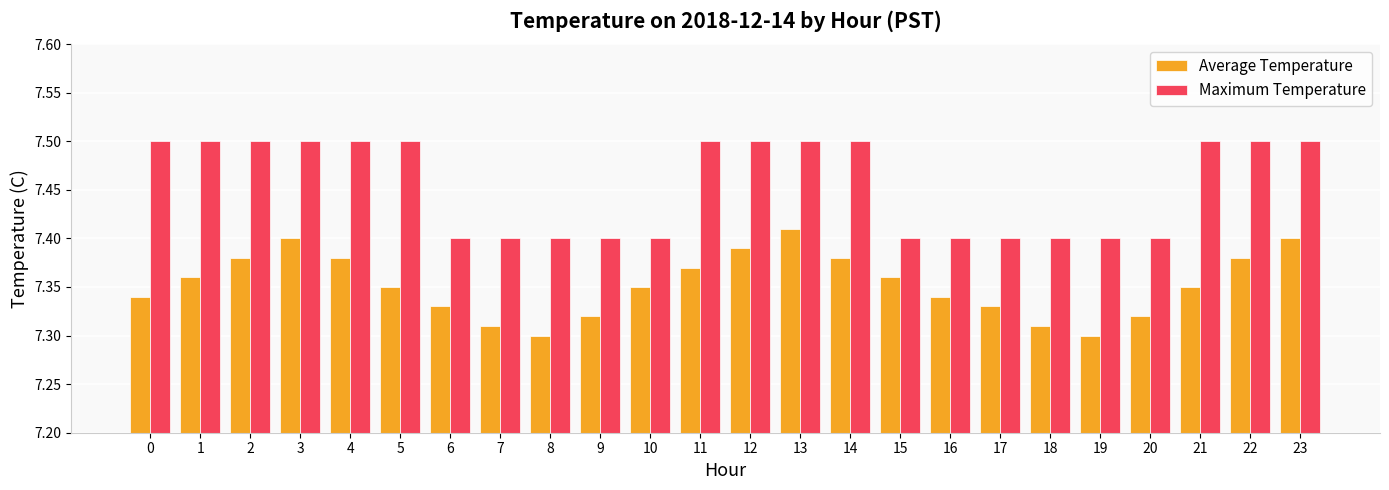

Which series changed the most between 12 and 20?

Maximum Temperature